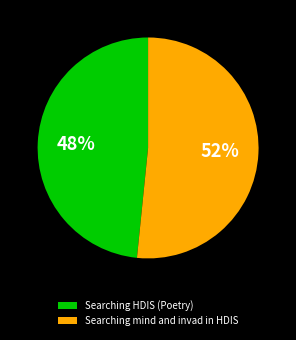

Combined, do Searching HDIS (Poetry) and Searching mind and invad in HDIS account for over 50%?

Yes